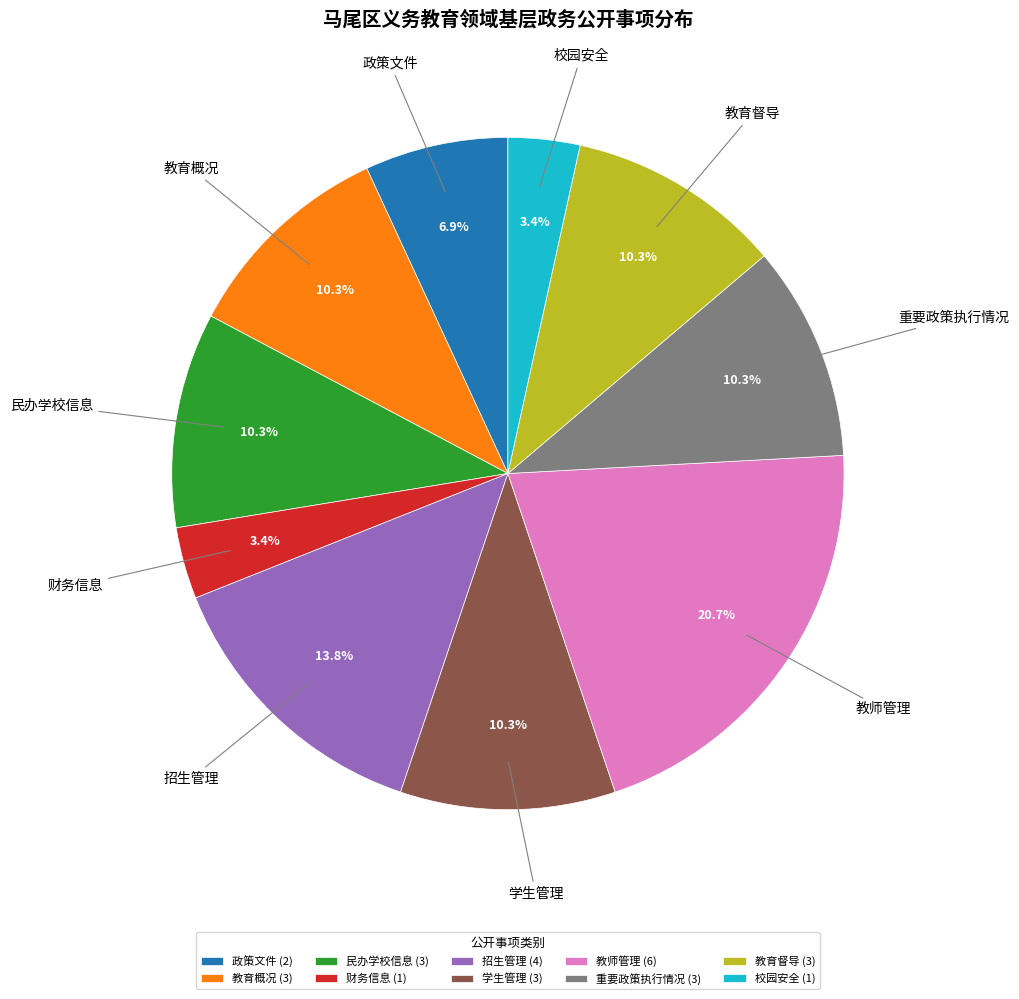

Do 教育概况 and 重要政策执行情况 together represent more than half of the pie?

No